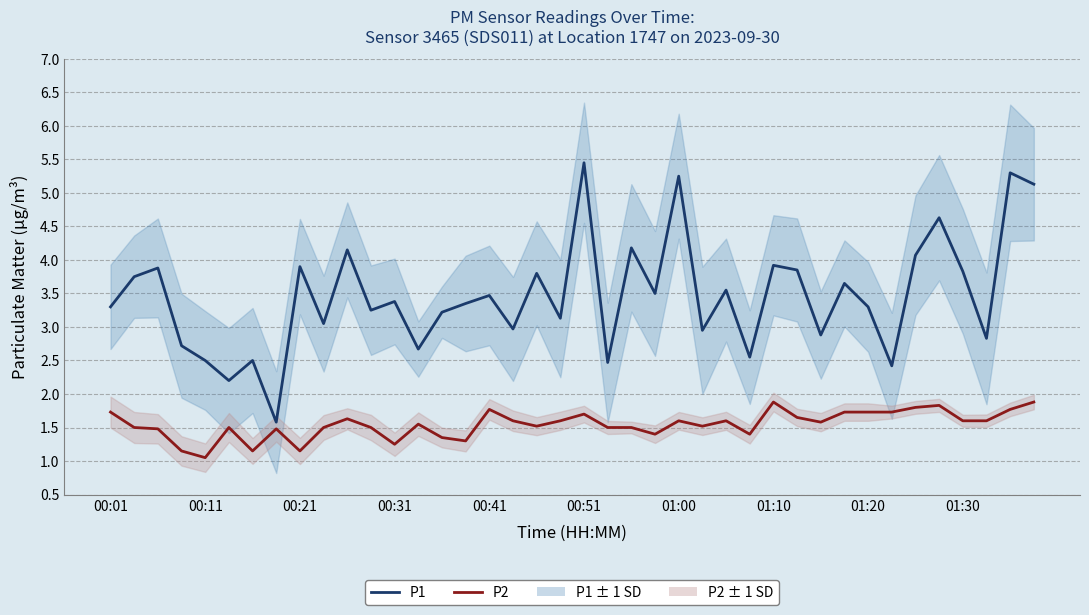

True or false: P1 and P2 cross at least once.

False